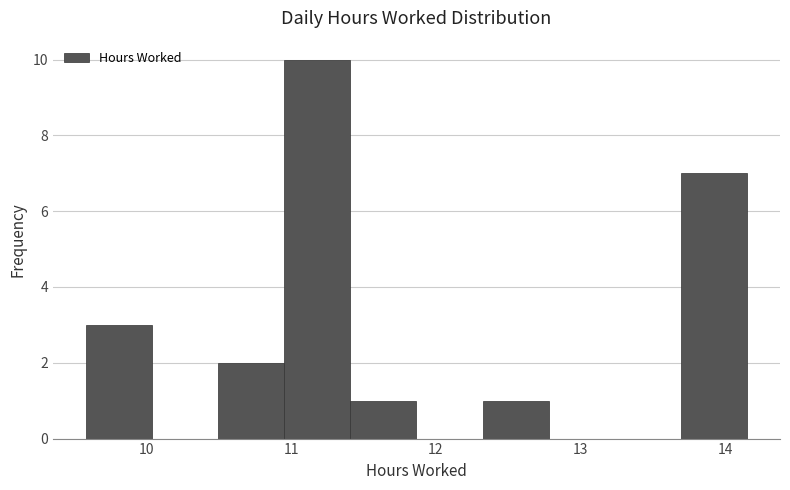

Which range on the x-axis has the tallest bar?

11.0 to 11.4